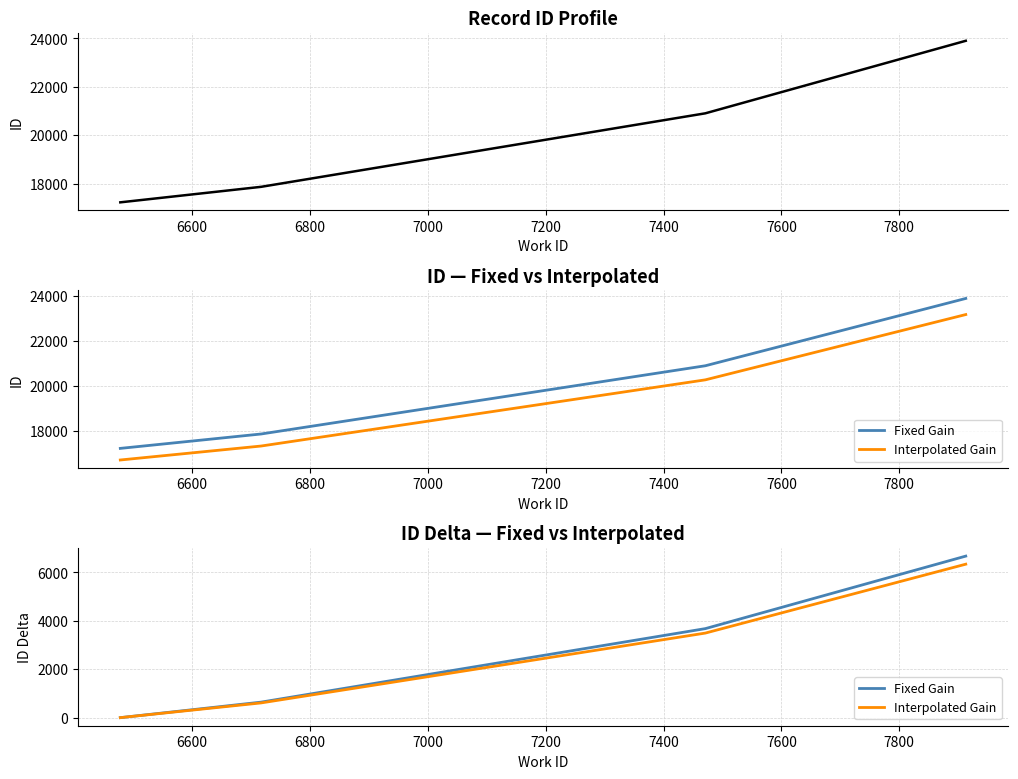

Which series has the largest total across all categories?

id